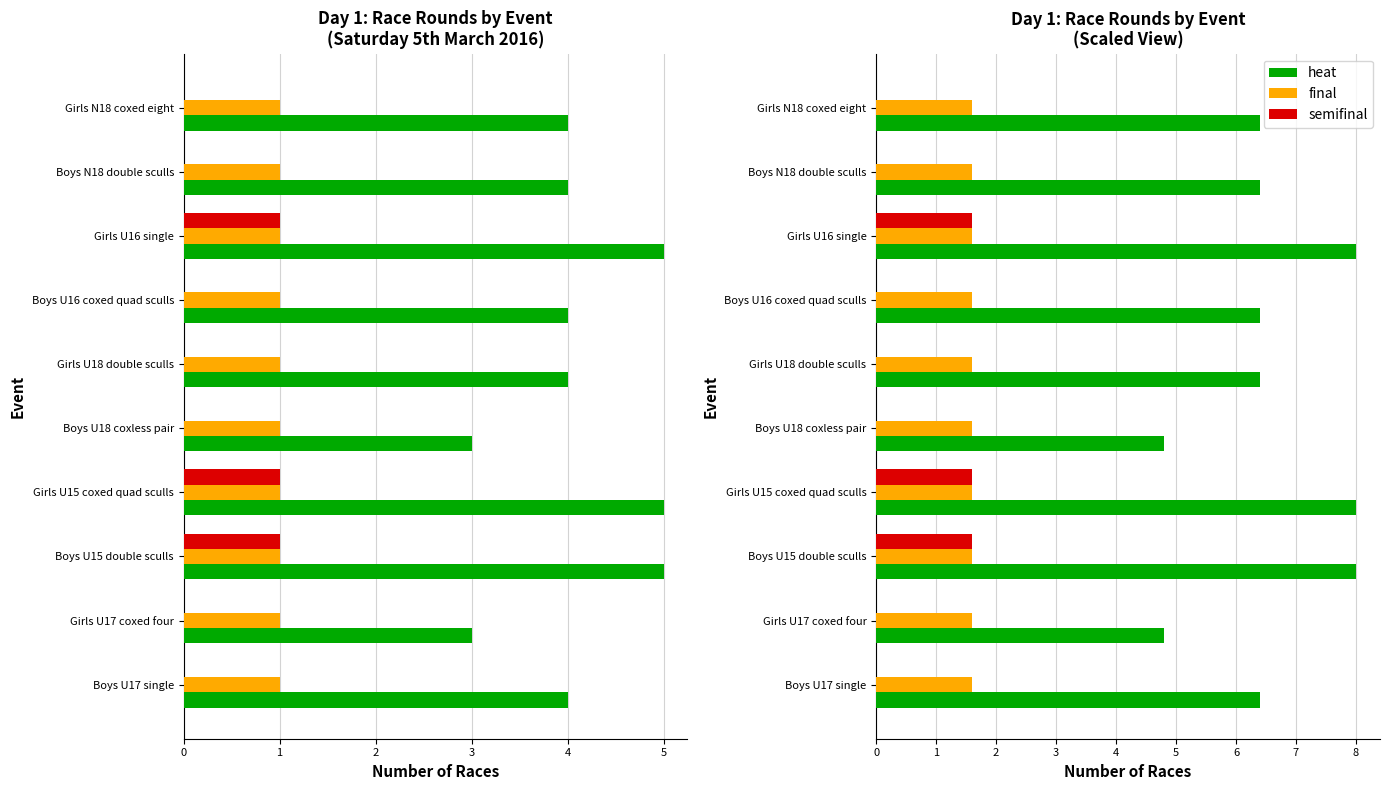

Is the value of heat at Girls U18 double sculls greater than the value of semifinal at Girls U18 double sculls?

Yes